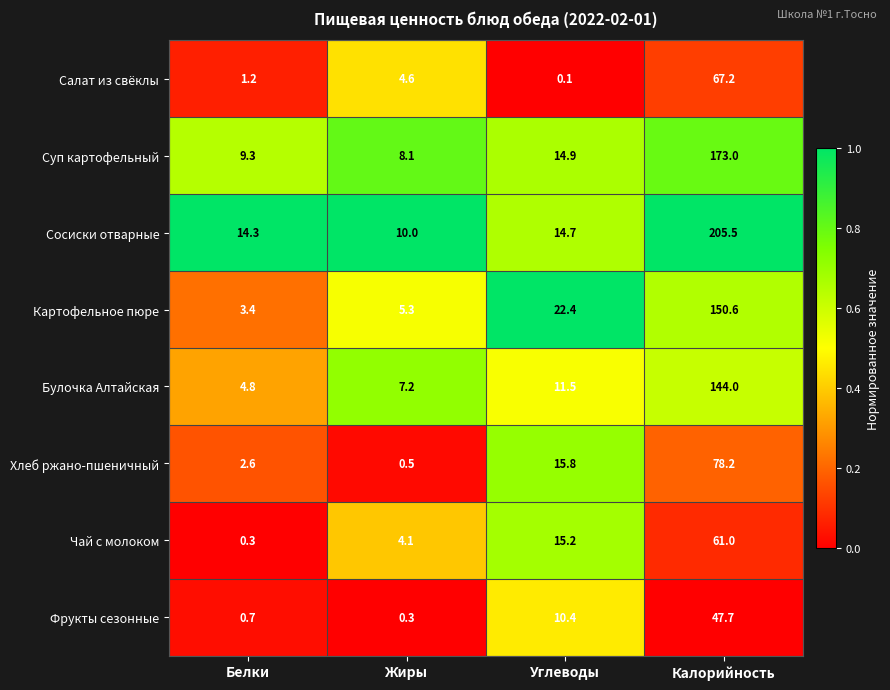

At how many categories does at least one series exceed 0?

4